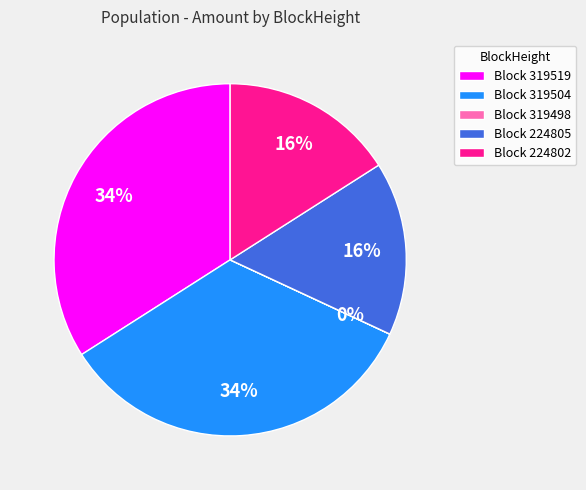

To the nearest percent, what is the difference between the largest and smallest slice percentages?

34%